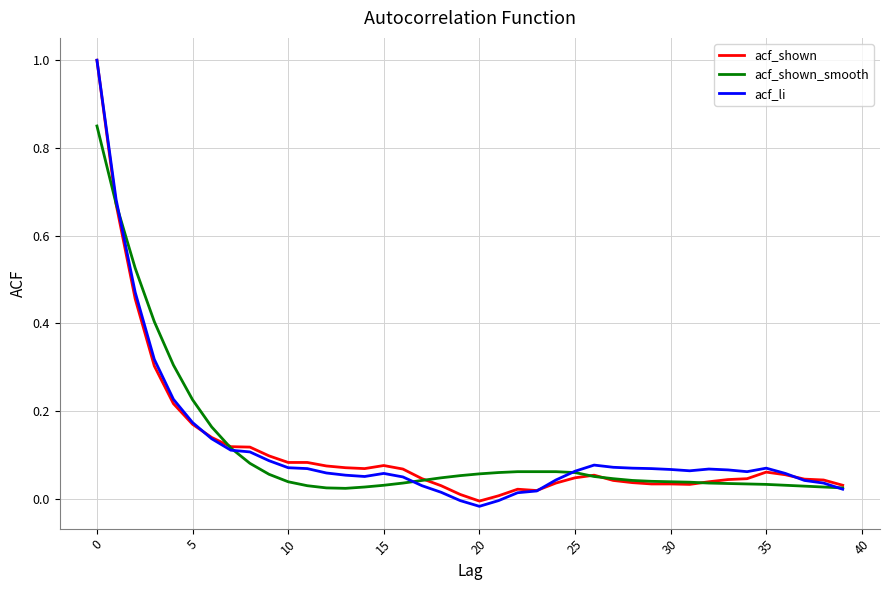

What is the maximum value shown in the chart?

1.0